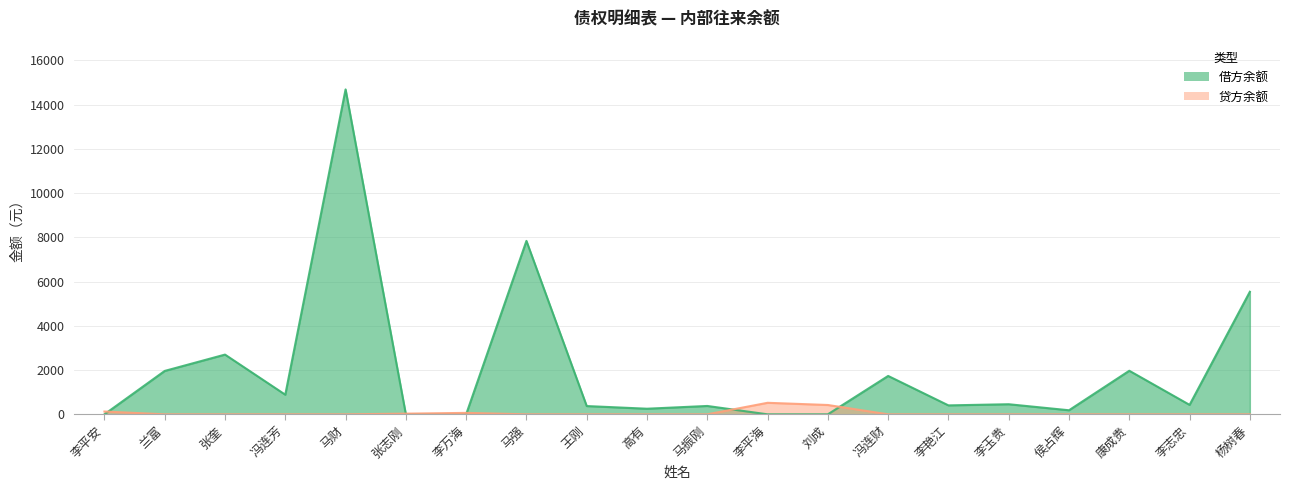

Reading left to right, extract all data points from this chart.

借方余额: 李平安=0.0	兰富=1961.2	张奎=2699.8	冯连芳=886.4	马财=14685.7	张志刚=0.0	李万海=0.0	马强=7838.6	王刚=373.6	高有=253.2	马振刚=377.9	李平海=0.0	刘成=0.0	冯连财=1734.7	李艳江=404.0	李玉贵=456.0	侯占辉=183.5	康成贵=1969.2	李志忠=427.2	杨树春=5539.5
贷方余额: 李平安=127.0	兰富=0.0	张奎=0.0	冯连芳=0.0	马财=0.0	张志刚=30.2	李万海=65.0	马强=0.0	王刚=0.0	高有=0.0	马振刚=0.0	李平海=520.9	刘成=421.4	冯连财=0.0	李艳江=0.0	李玉贵=0.0	侯占辉=0.0	康成贵=0.0	李志忠=0.0	杨树春=0.0